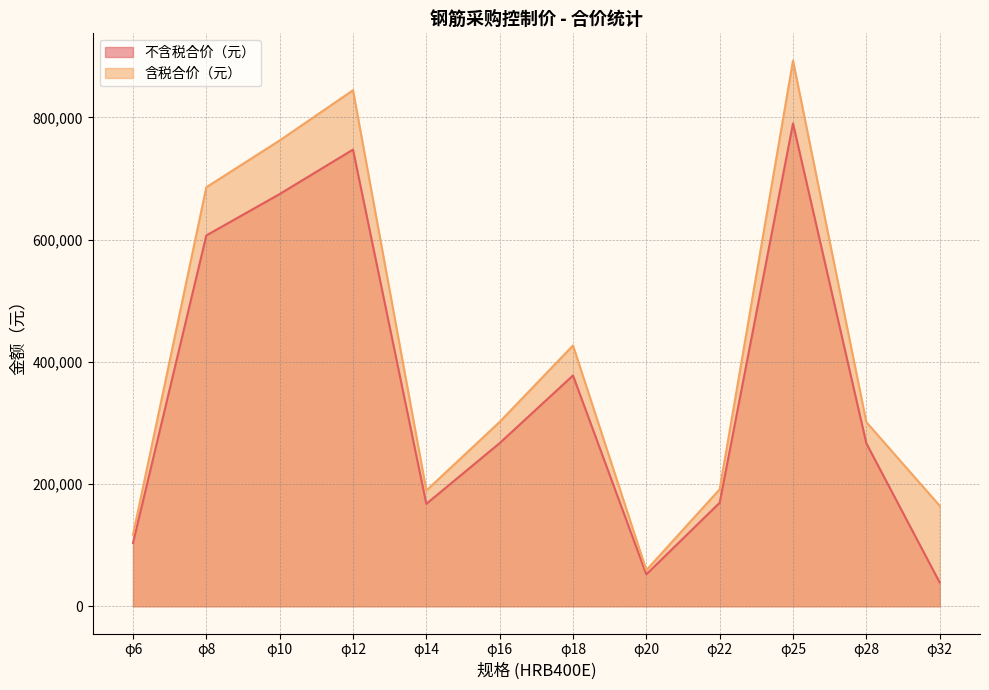

What is the difference between the maximum and minimum values in the 不含税合价（元） series?

751351.1